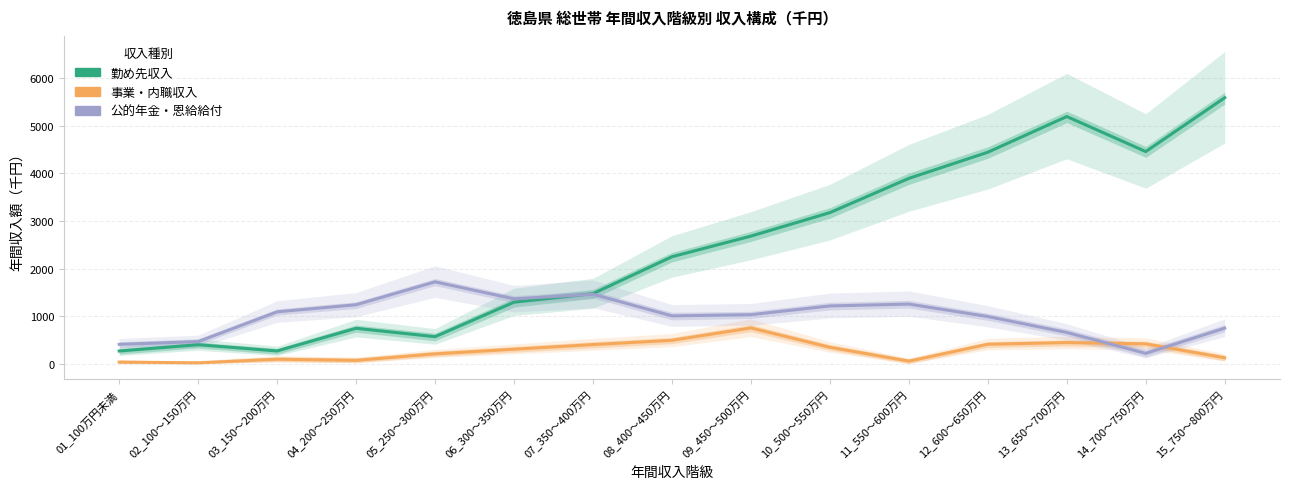

Where does the 公的年金・恩給給付 series first go above 1029?

03_150～200万円